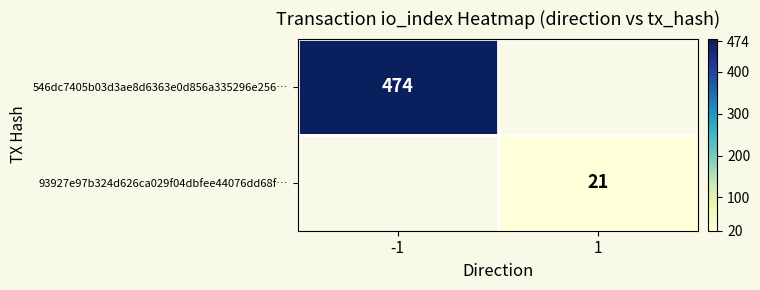

Is it true that 93927e97b324d626ca029f04dbfee44076dd68f… equals 21 at 1?

True